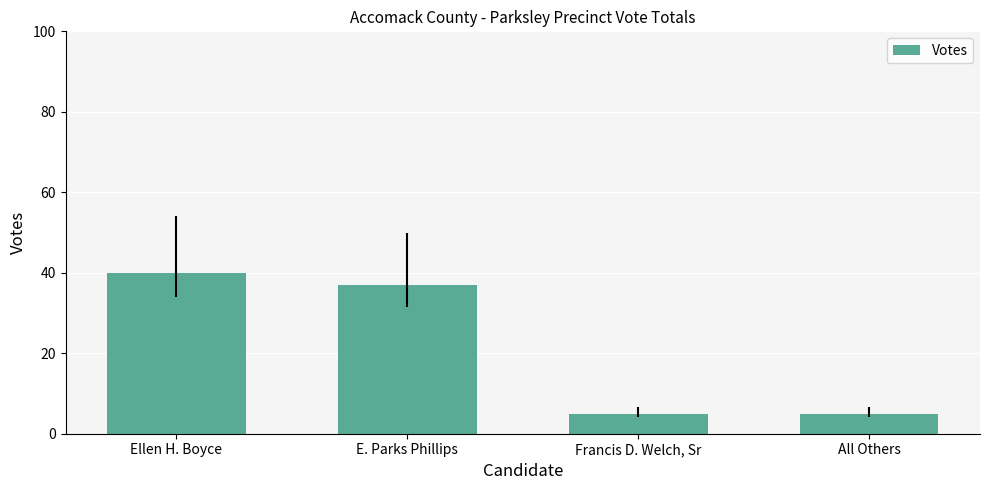

What is the sum of the values at Ellen H. Boyce and E. Parks Phillips?

77